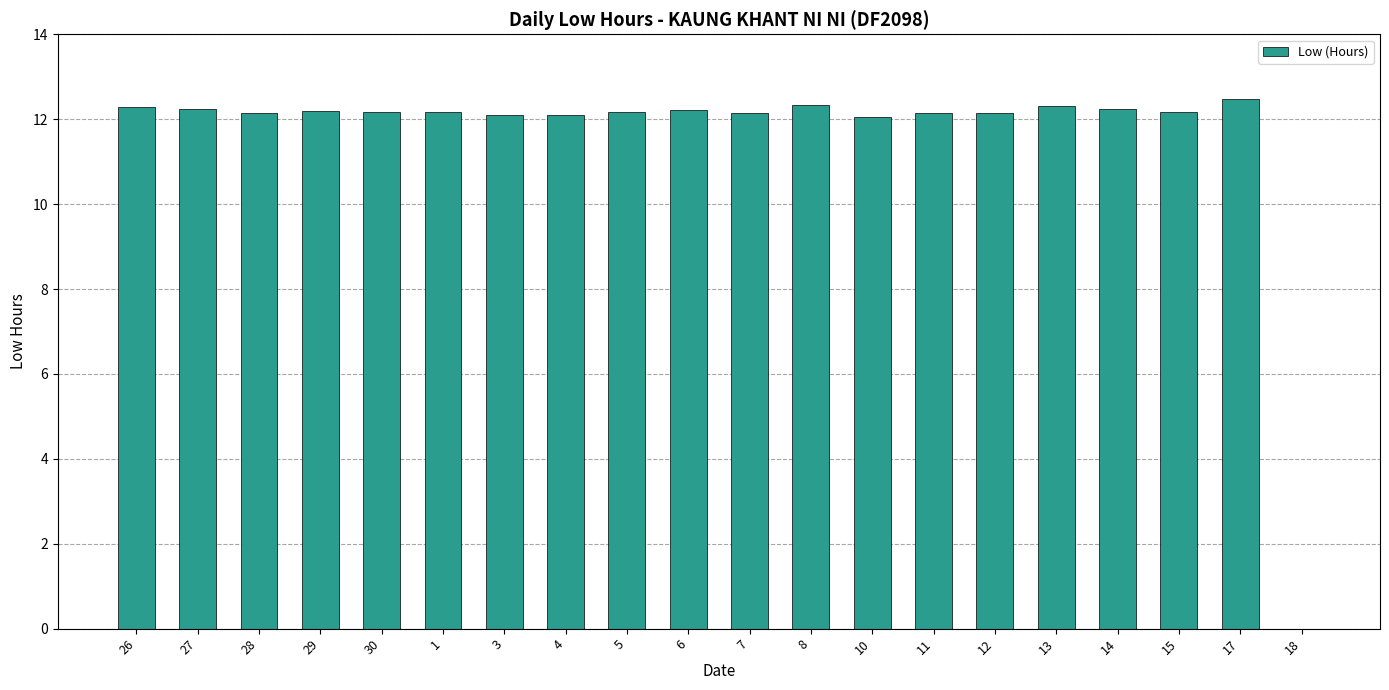

What is the sum of all values?

231.8